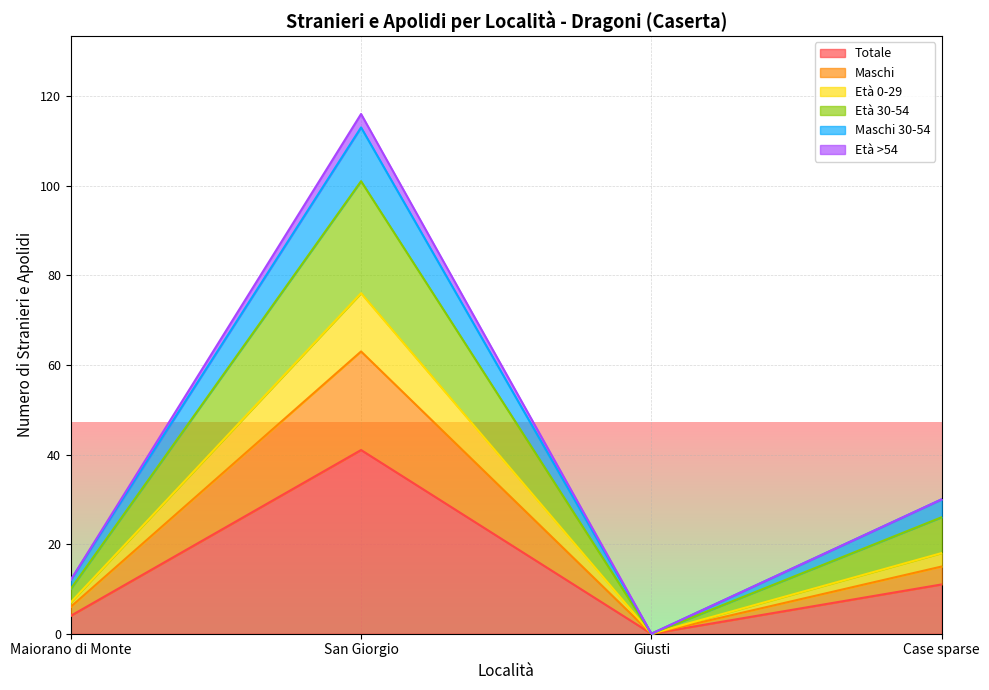

The value of Totale at San Giorgio is 41. True or false?

True